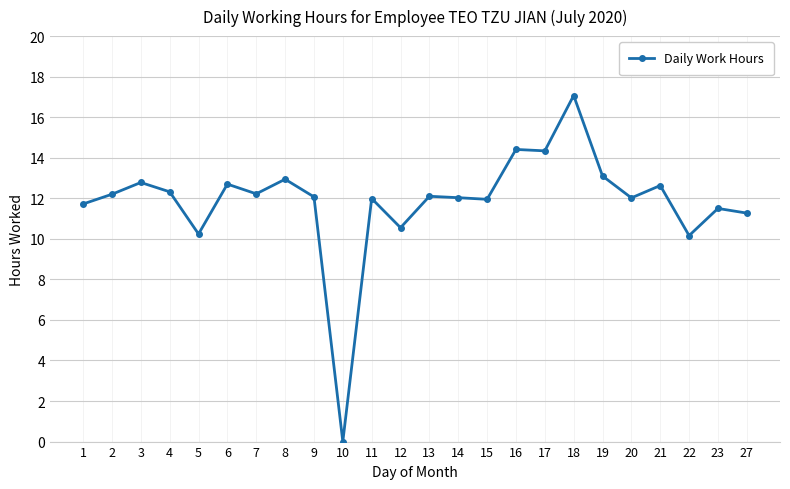

Where is the first local maximum?

3